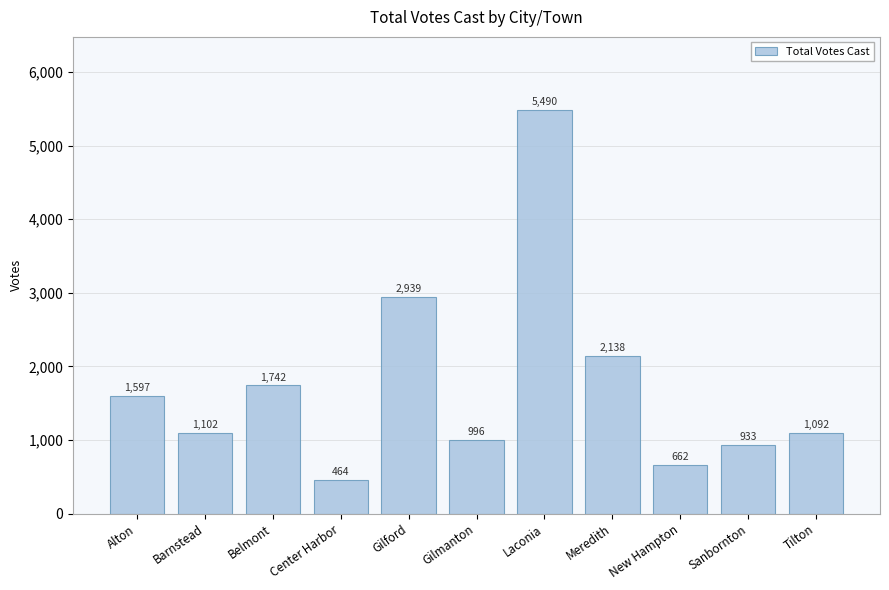

Which label corresponds to the largest value in the chart?

Laconia